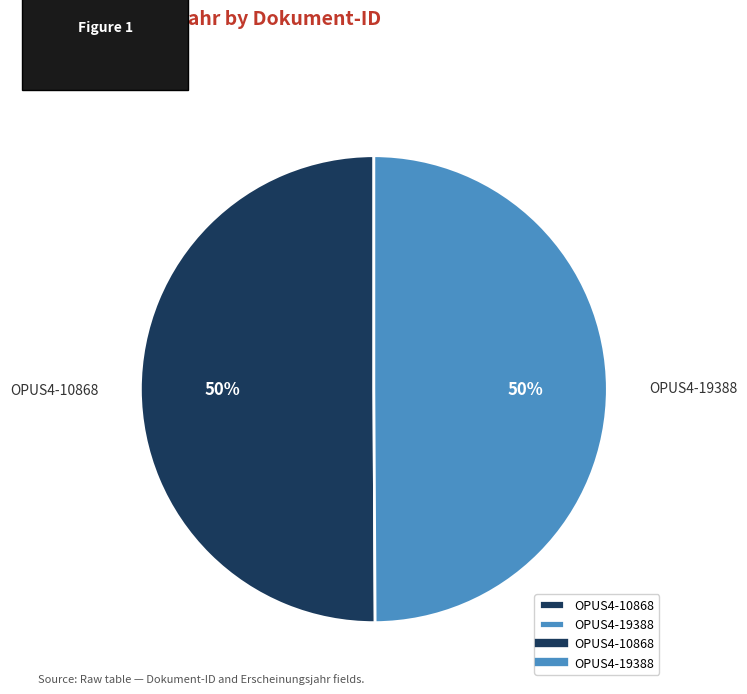

What percentage is the OPUS4-19388 slice, to the nearest percent?

50%